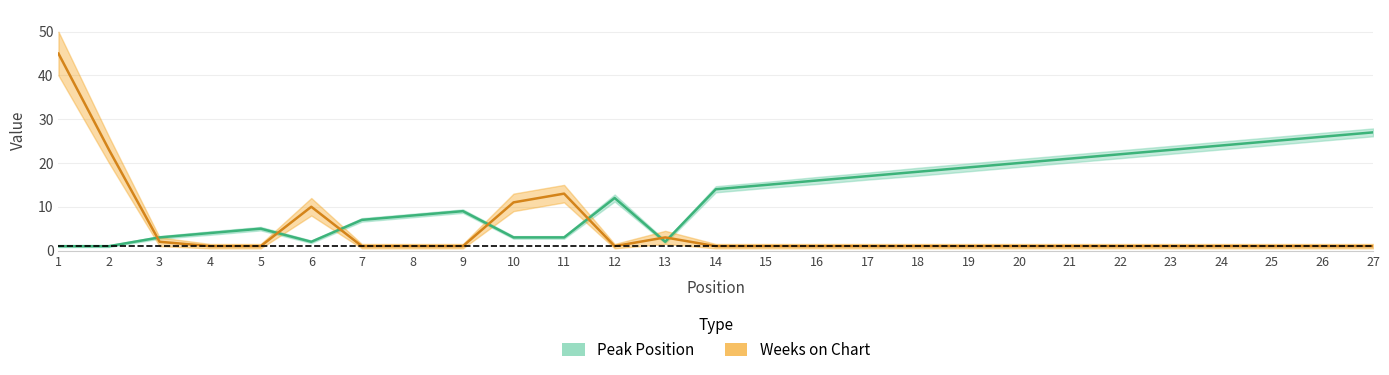

What is the value of the Weeks on Chart point at the 26th from the left?

1